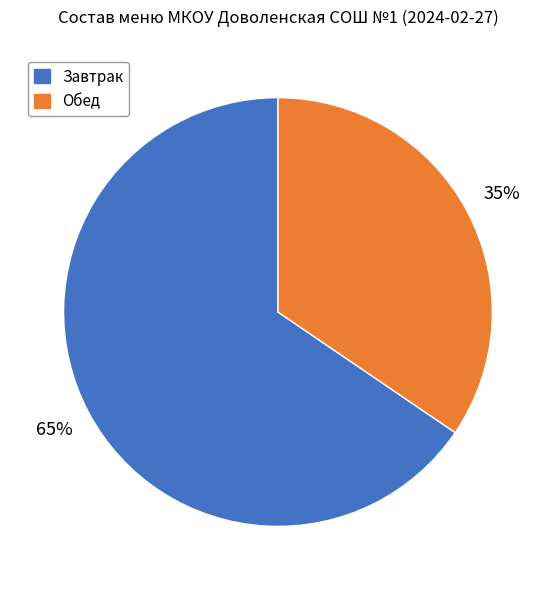

Does any single category account for the majority?

Yes